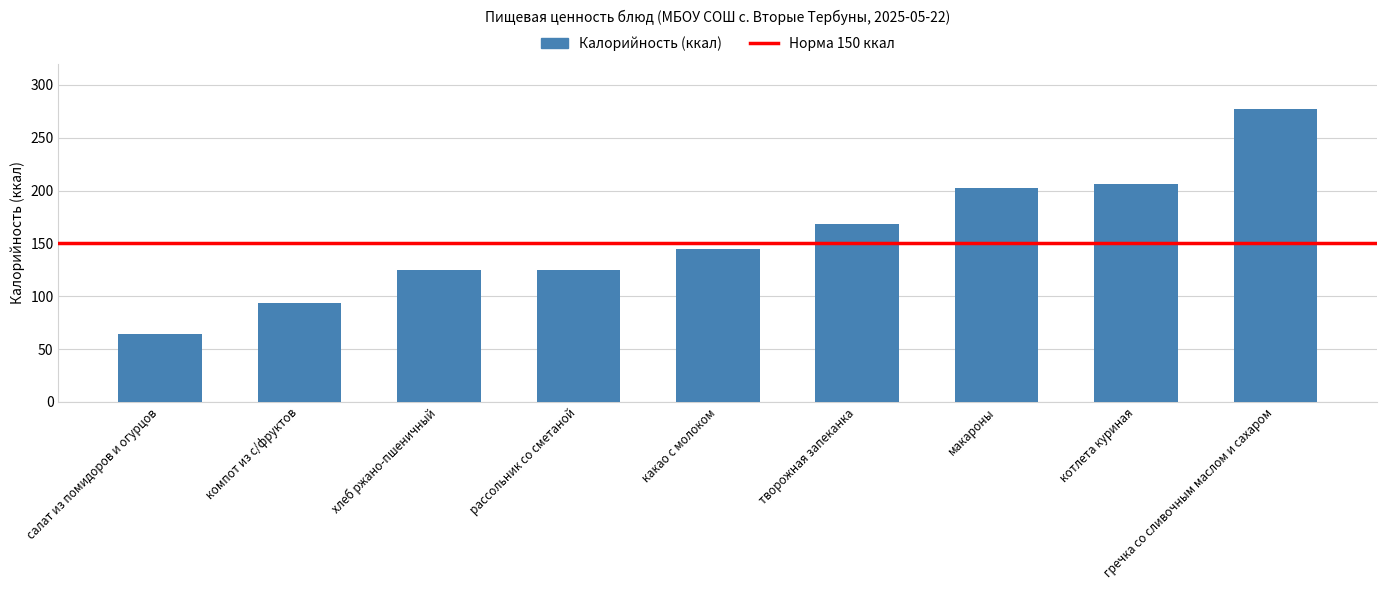

What is the label of the 5th bar from the left?

какао с молоком